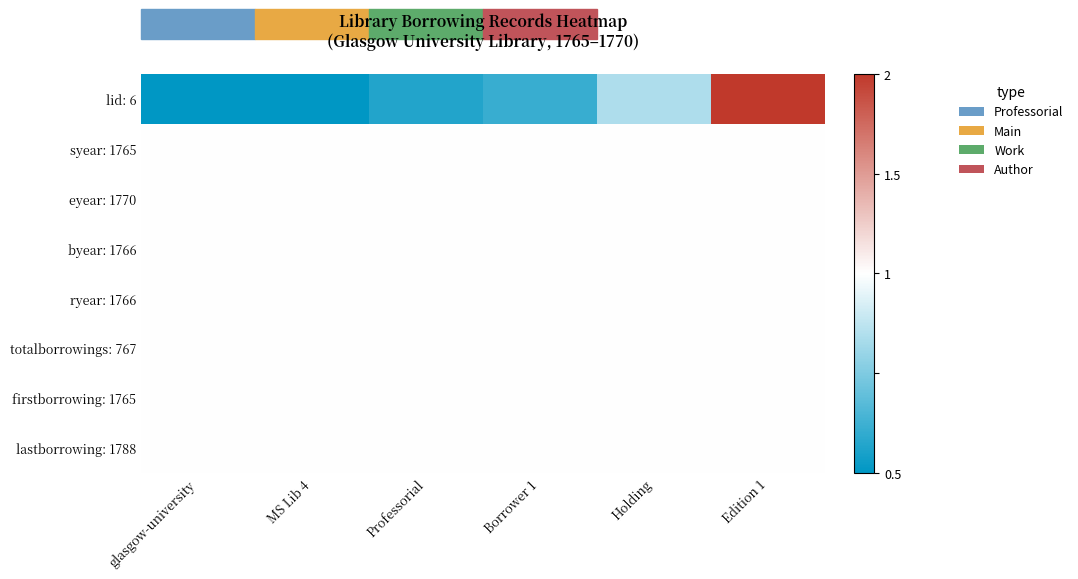

What is the total value across all series at MS Lib 4?

3.5